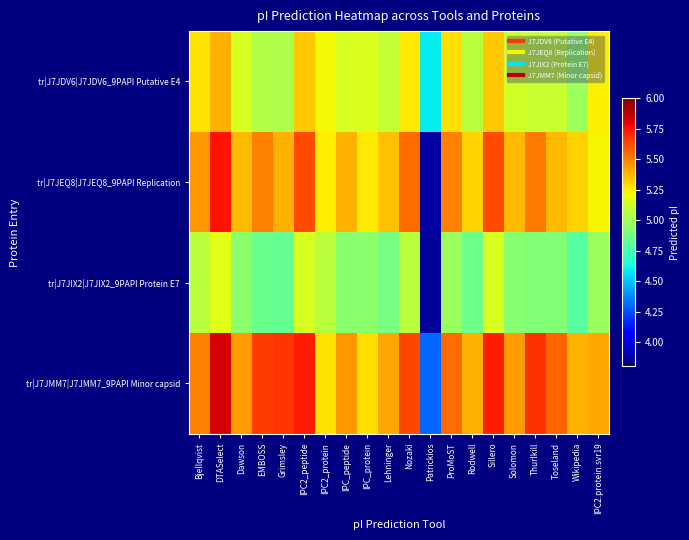

Reading left to right, what are all the values shown in this chart?

tr|J7JDV6|J7JDV6_9PAPI Putative E4: Bjellqvist=5.3	DTASelect=5.4	Dawson=5.1	EMBOSS=5.0	Grimsley=5.0	IPC2_peptide=5.3	IPC2_protein=5.2	IPC_peptide=5.1	IPC_protein=5.2	Lehninger=5.1	Nozaki=5.3	Patrickios=4.6	ProMoST=5.3	Rodwell=5.1	Sillero=5.3	Solomon=5.1	Thurlkill=5.1	Toseland=5.1	Wikipedia=5.0	IPC2.protein.svr19=5.2
tr|J7JEQ8|J7JEQ8_9PAPI Replication: Bjellqvist=5.4	DTASelect=5.8	Dawson=5.4	EMBOSS=5.5	Grimsley=5.4	IPC2_peptide=5.6	IPC2_protein=5.2	IPC_peptide=5.4	IPC_protein=5.3	Lehninger=5.3	Nozaki=5.5	Patrickios=3.9	ProMoST=5.5	Rodwell=5.3	Sillero=5.6	Solomon=5.4	Thurlkill=5.5	Toseland=5.4	Wikipedia=5.3	IPC2.protein.svr19=5.2
tr|J7JIX2|J7JIX2_9PAPI Protein E7: Bjellqvist=5.1	DTASelect=5.2	Dawson=4.9	EMBOSS=4.9	Grimsley=4.8	IPC2_peptide=5.1	IPC2_protein=5.1	IPC_peptide=4.9	IPC_protein=4.9	Lehninger=4.9	Nozaki=5.1	Patrickios=3.9	ProMoST=5.0	Rodwell=4.9	Sillero=5.1	Solomon=4.9	Thurlkill=4.9	Toseland=4.9	Wikipedia=4.8	IPC2.protein.svr19=5.0
tr|J7JMM7|J7JMM7_9PAPI Minor capsid: Bjellqvist=5.5	DTASelect=5.8	Dawson=5.4	EMBOSS=5.7	Grimsley=5.7	IPC2_peptide=5.7	IPC2_protein=5.3	IPC_peptide=5.4	IPC_protein=5.3	Lehninger=5.4	Nozaki=5.6	Patrickios=4.3	ProMoST=5.5	Rodwell=5.4	Sillero=5.7	Solomon=5.4	Thurlkill=5.7	Toseland=5.6	Wikipedia=5.4	IPC2.protein.svr19=5.4